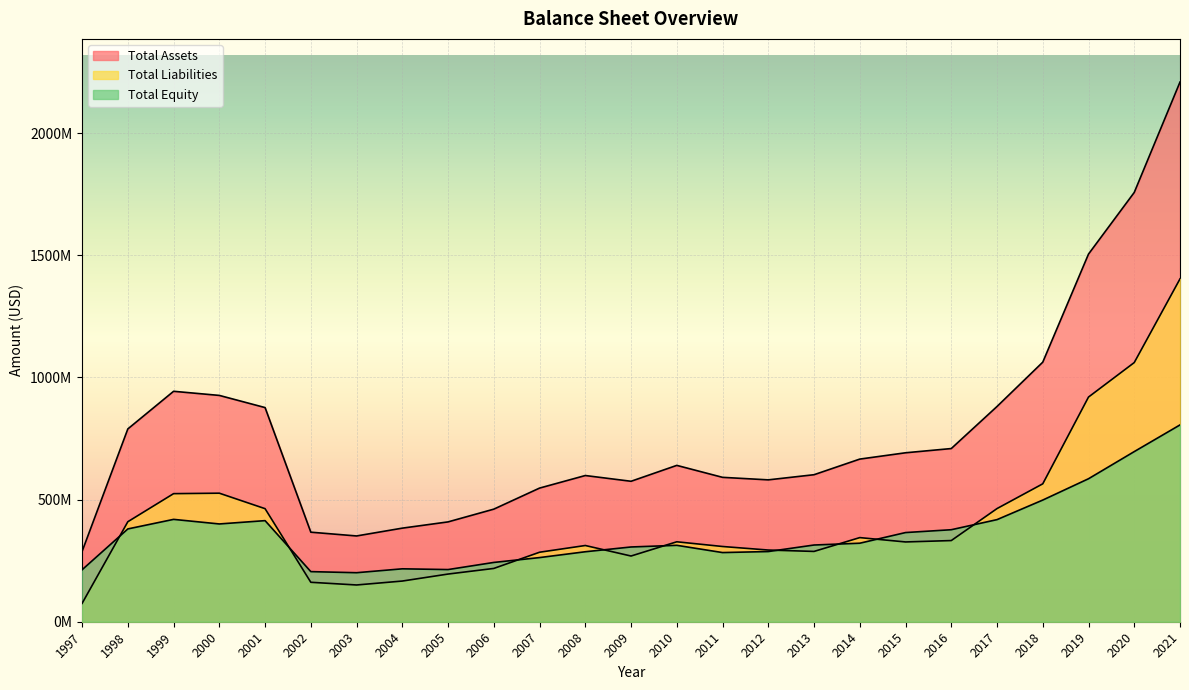

Reading left to right, what are all the values shown in this chart?

Total Assets: 287800000	789300000	943300000	926410000	876625000	366535000	351110000	383116000	408683000	460874000	547067000	598492000	574948000	640020000	591066000	580754000	601822000	665750000	691594000	708903000	881120000	1062564000	1505012000	1757355000	2209114000
Total Liabilities: 75100000	409400000	524300000	526171000	462804000	161449000	150450000	166519000	195160000	218160000	284489000	312021000	268964000	327236000	307960000	293448000	287800000	344357000	326589000	332270000	463175000	564517000	919708000	1060926000	1403448000
Total Equity: 212700000	379900000	419000000	400239000	413821000	205086000	200660000	216597000	213523000	242714000	262578000	286471000	305984000	312784000	283106000	287306000	314022000	321393000	365005000	376633000	417945000	498047000	585304000	696429000	805666000